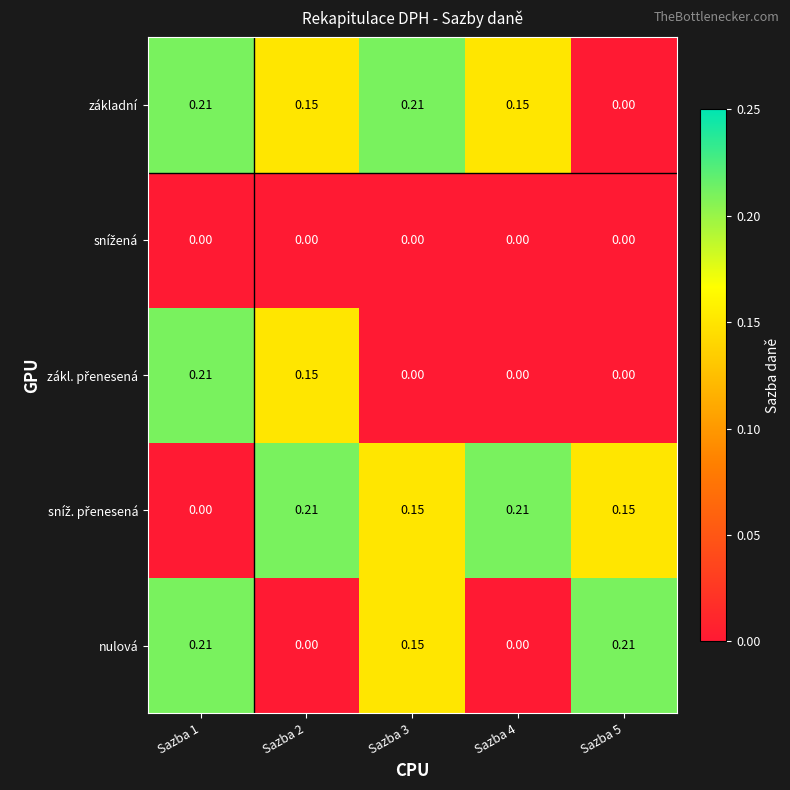

Between Sazba 3 and Sazba 5, which series saw the biggest shift?

základní